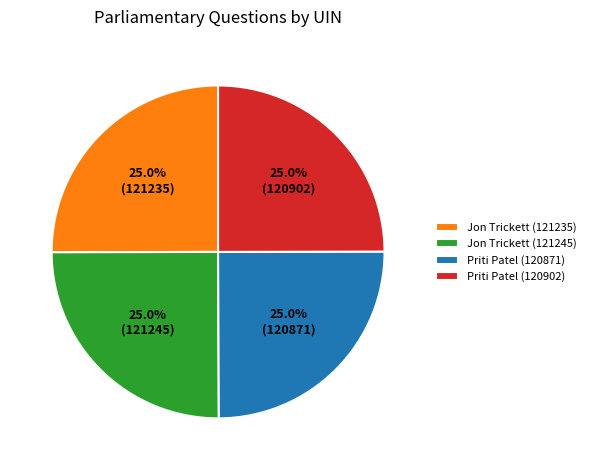

Approximately how many times larger is the value at Jon Trickett (121245) compared to Jon Trickett (121235)?

1.0